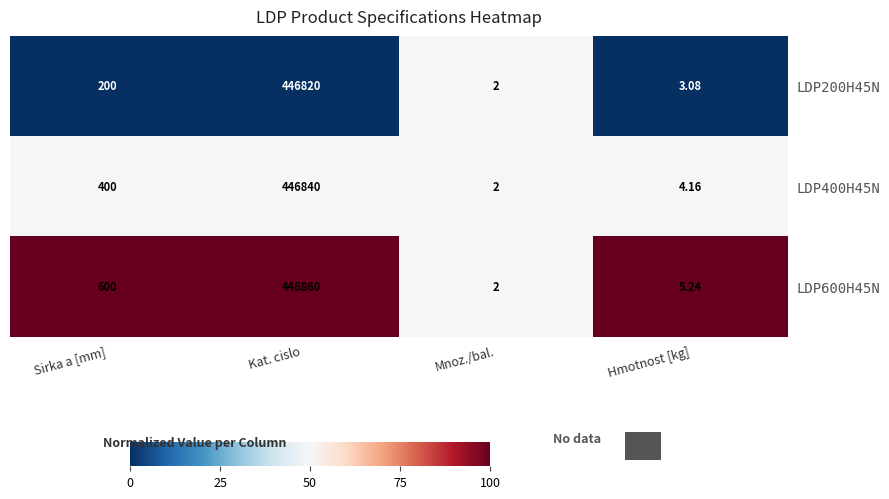

Which series has the largest range (max minus min)?

LDP600H45N